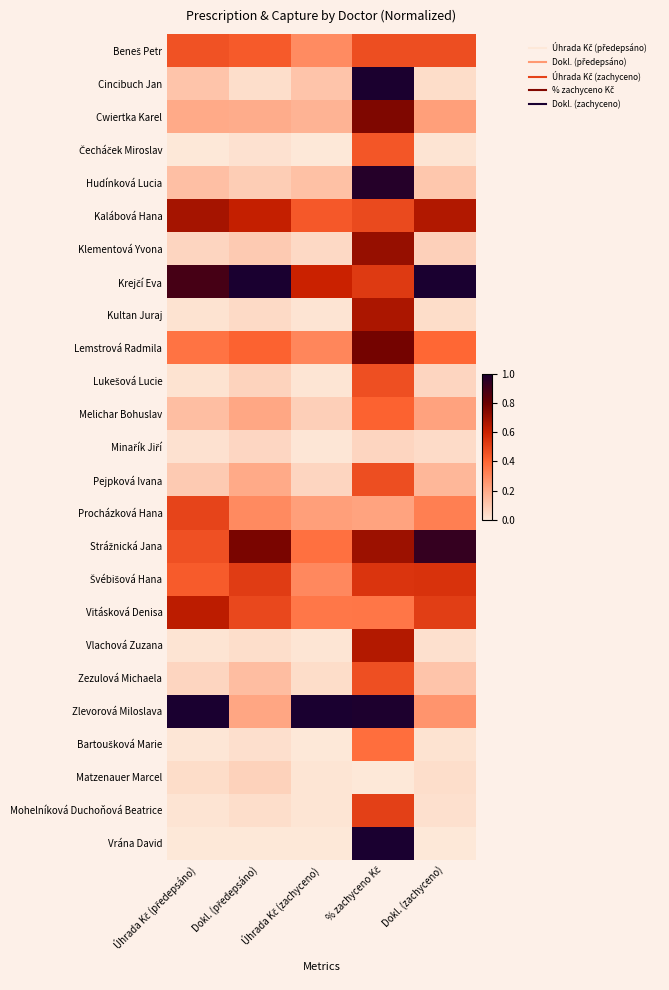

What is the difference between the highest and lowest values at % zachyceno Kč?

1.0